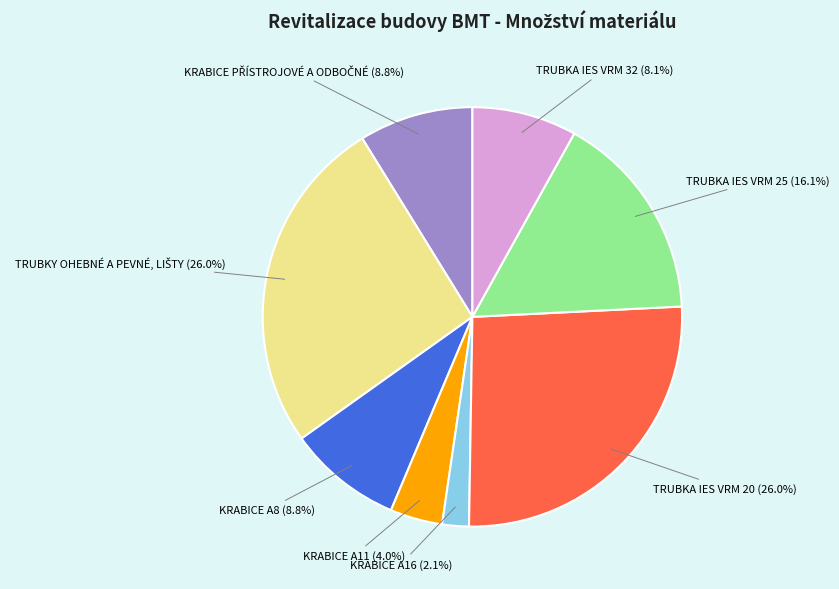

Which has a higher value, KRABICE A8 or TRUBKA IES VRM 32?

KRABICE A8